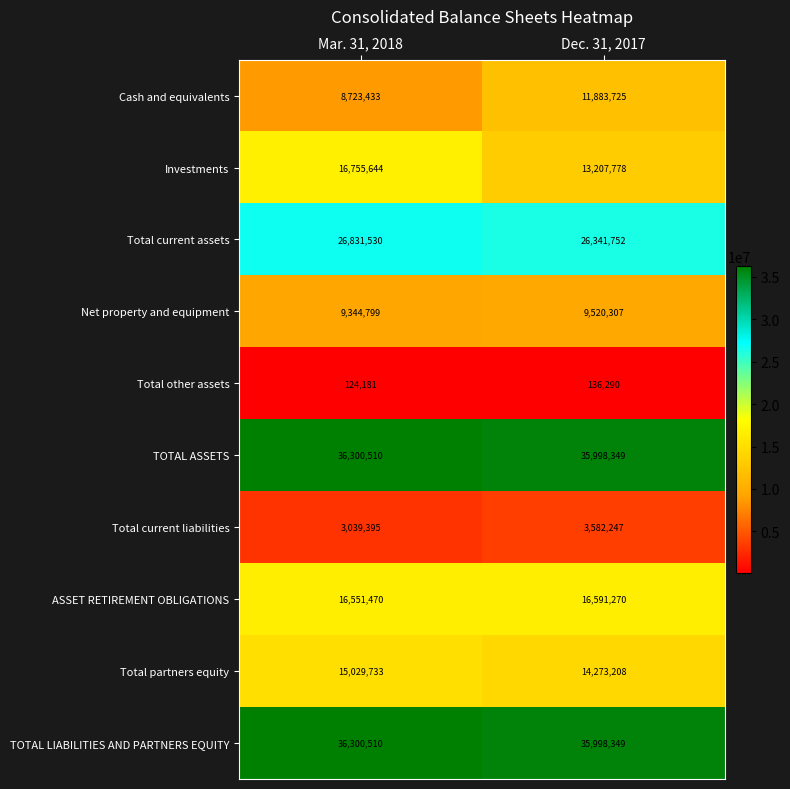

Which label corresponds to the largest value in the chart?

Mar. 31, 2018